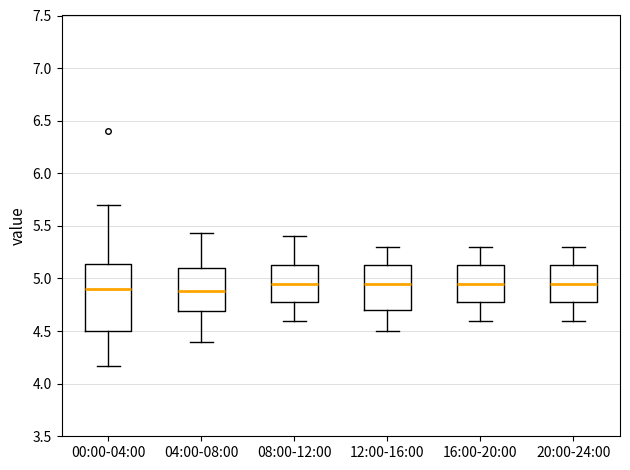

Reading left to right, read every box against the y-axis: the position of its median line, the range the box covers, and the ends of its whiskers. The values are not printed on the chart, so give them approximately, as read against the axis.

00:00-04:00: median 4.90, box 4.50 to 5.15, whiskers 4.15 to 5.70
04:00-08:00: median 4.90, box 4.70 to 5.10, whiskers 4.40 to 5.45
08:00-12:00: median 4.95, box 4.80 to 5.15, whiskers 4.60 to 5.40
12:00-16:00: median 4.95, box 4.70 to 5.15, whiskers 4.50 to 5.30
16:00-20:00: median 4.95, box 4.80 to 5.15, whiskers 4.60 to 5.30
20:00-24:00: median 4.95, box 4.80 to 5.15, whiskers 4.60 to 5.30